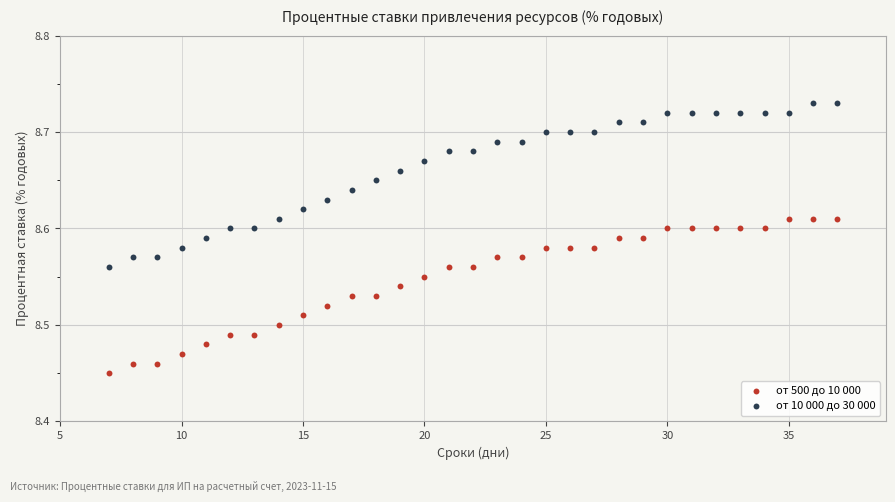

Which series contains the lowest Y value?

от 500 до 10 000